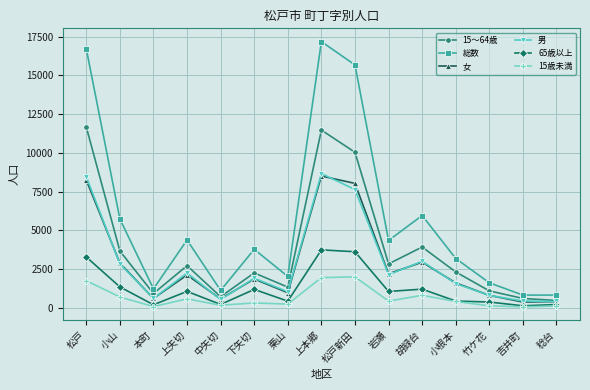

Is it true that 男 equals 3145 at 岩瀬?

False